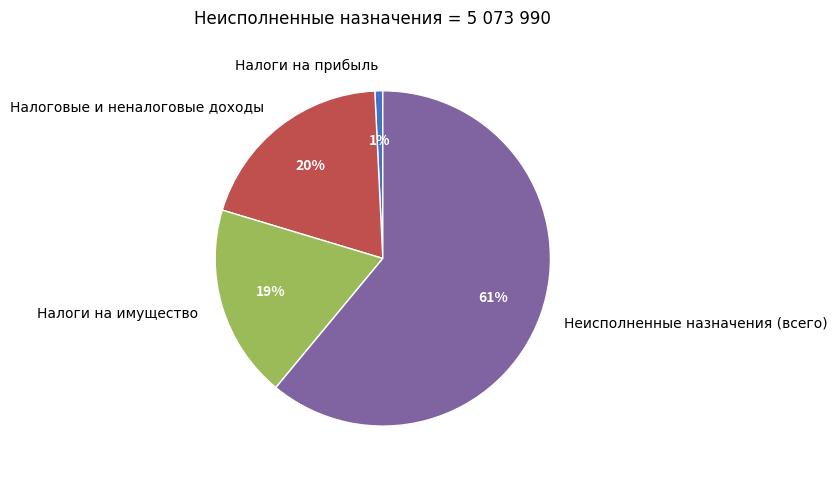

The Налоги на имущество slice represents 28% of the pie. True or false?

False